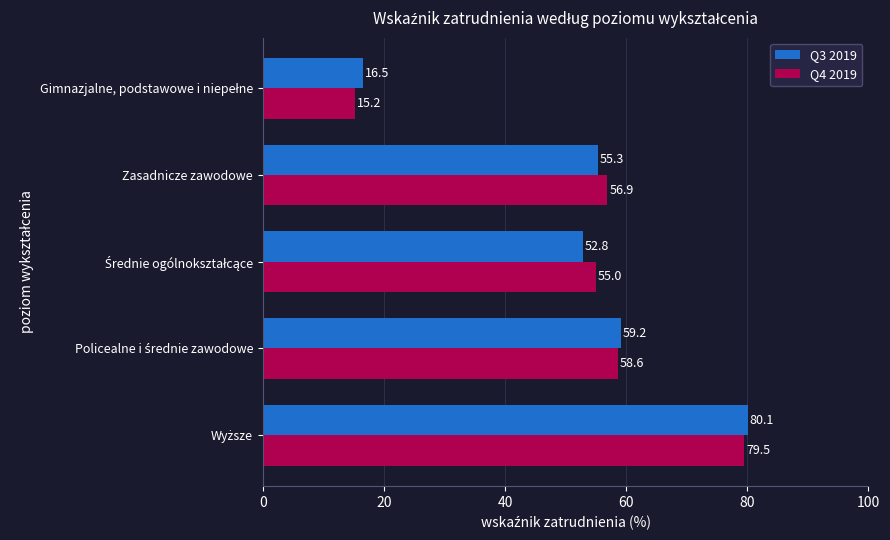

What is the average value of the Q4 2019 series?

53.0